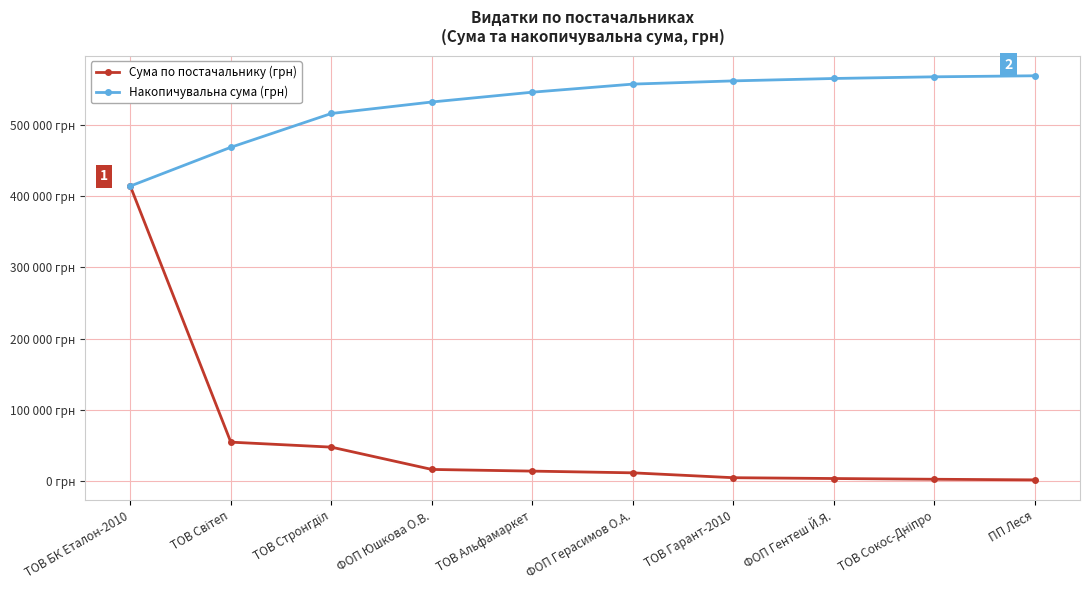

What is the difference between the maximum and minimum values in the Сума по постачальнику (грн) series?

412959.4